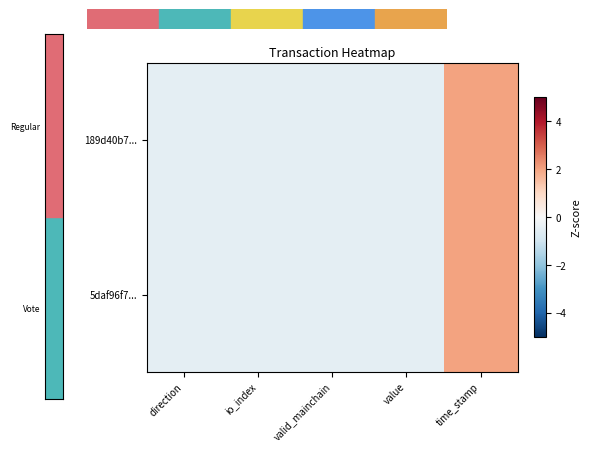

At which category is the sum across all series the highest?

time_stamp